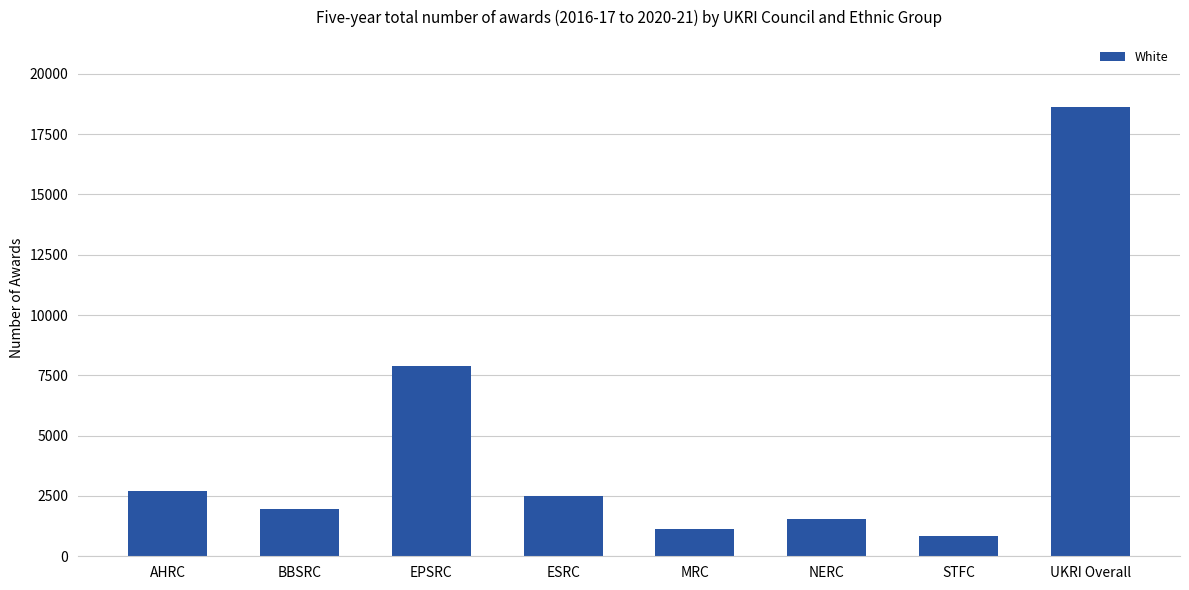

Rank the categories by value from highest to lowest.

UKRI Overall, EPSRC, AHRC, ESRC, BBSRC, NERC, MRC, STFC